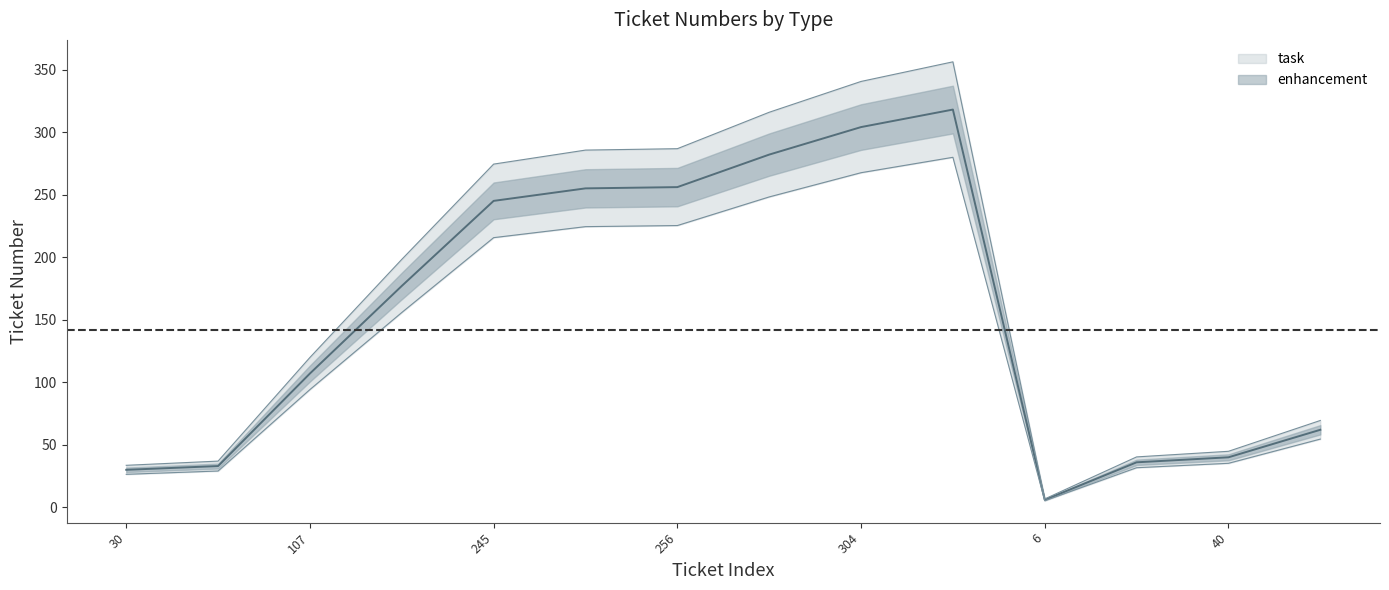

True or false: there are more than 2 points higher than both neighbors.

False